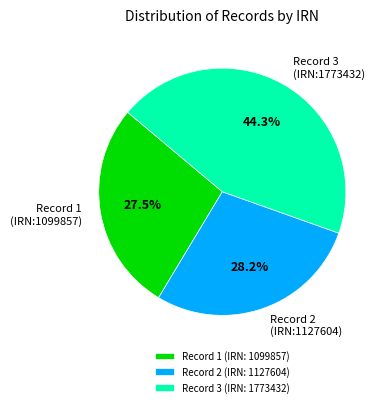

Is there any slice that represents more than half of the pie?

No